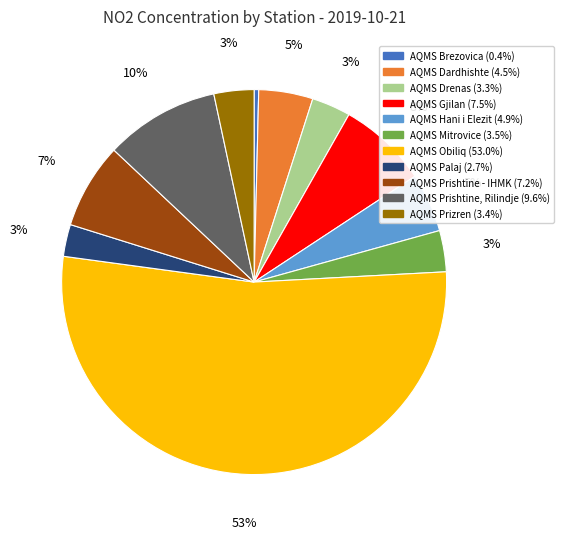

What is the majority slice?

AQMS Obiliq